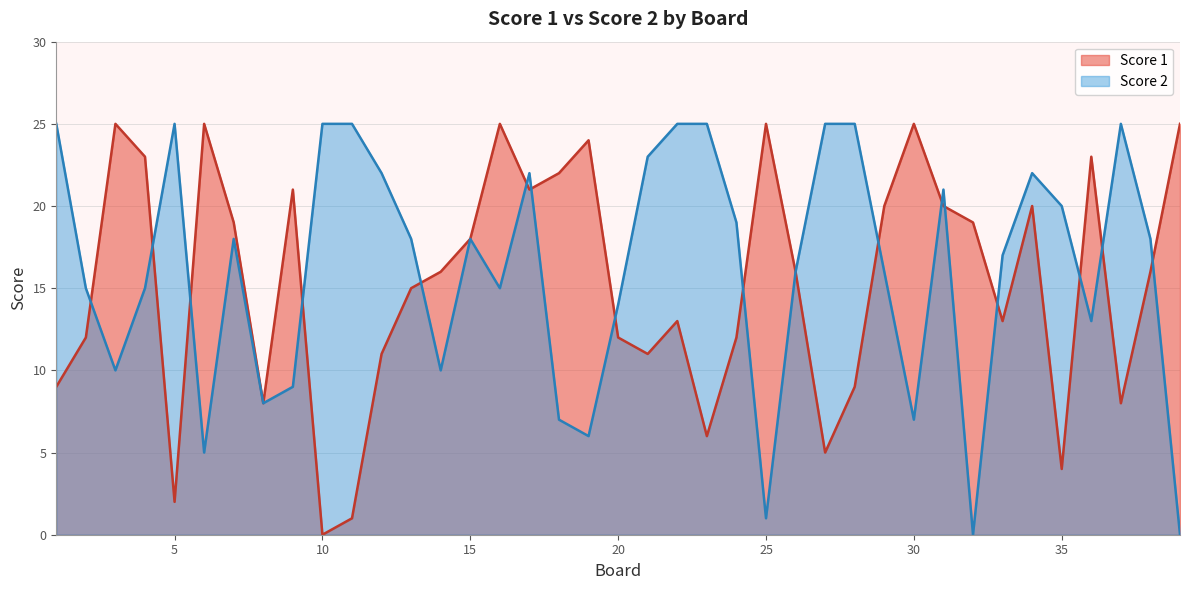

What is the value of the Score 1 point at the 18th from the left?

22